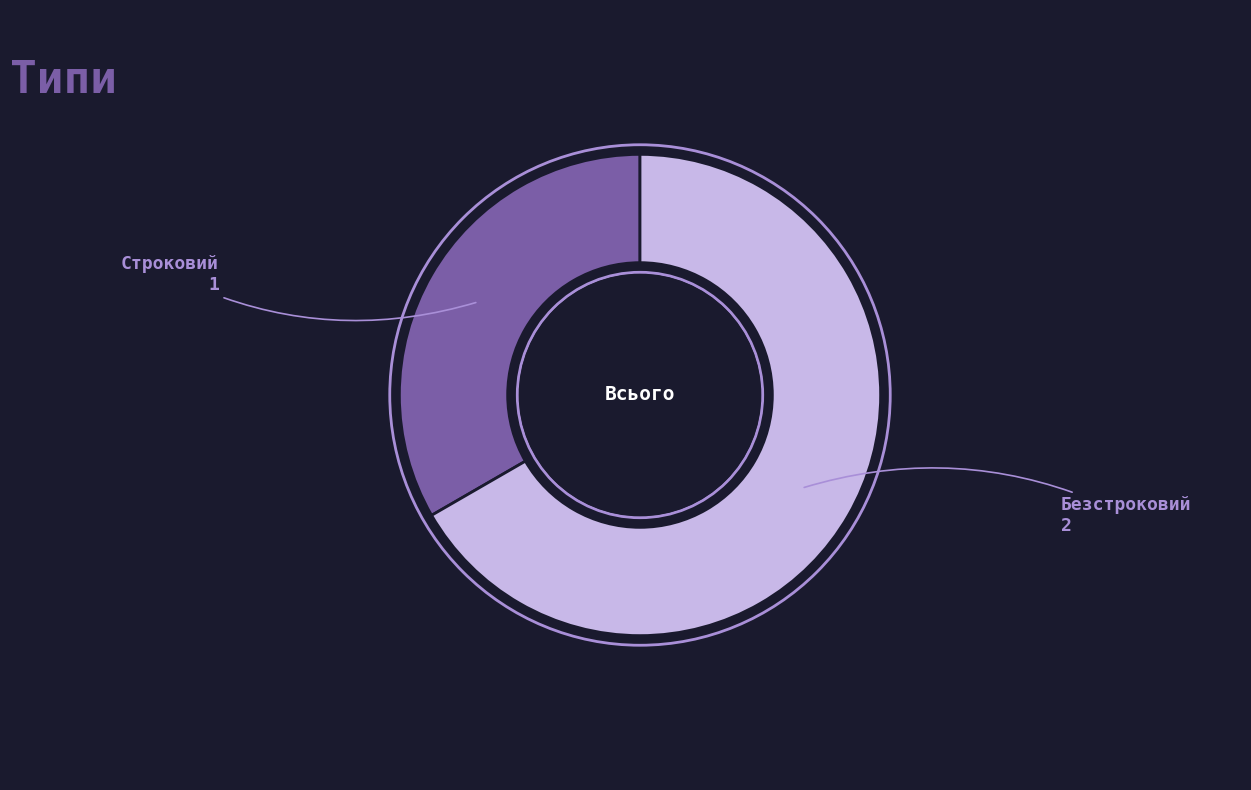

Is there any slice that represents more than half of the pie?

Yes